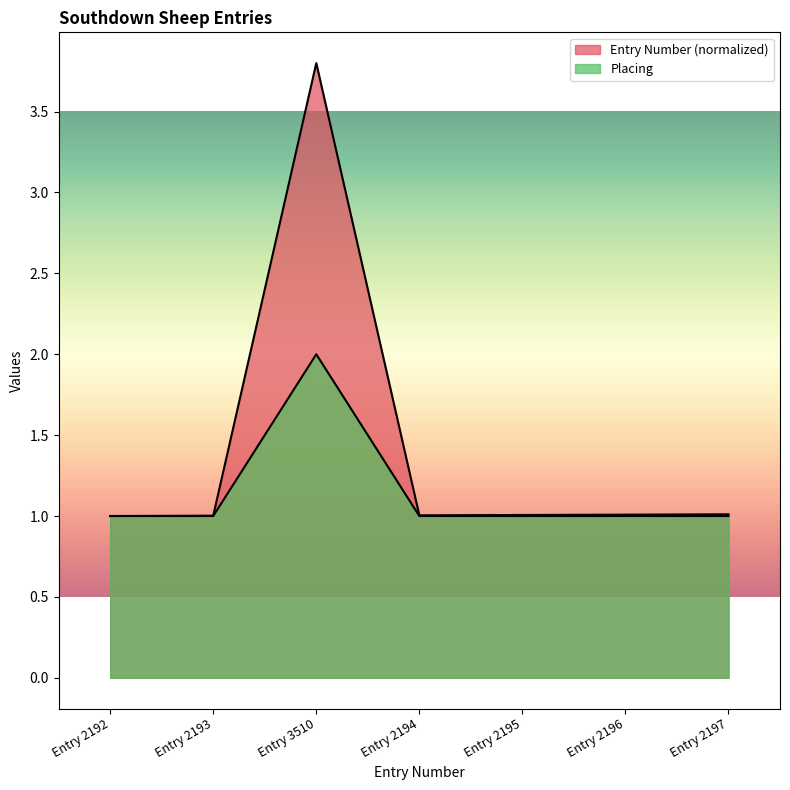

Where is Entry Number nearest to the value 2?

Entry 2197